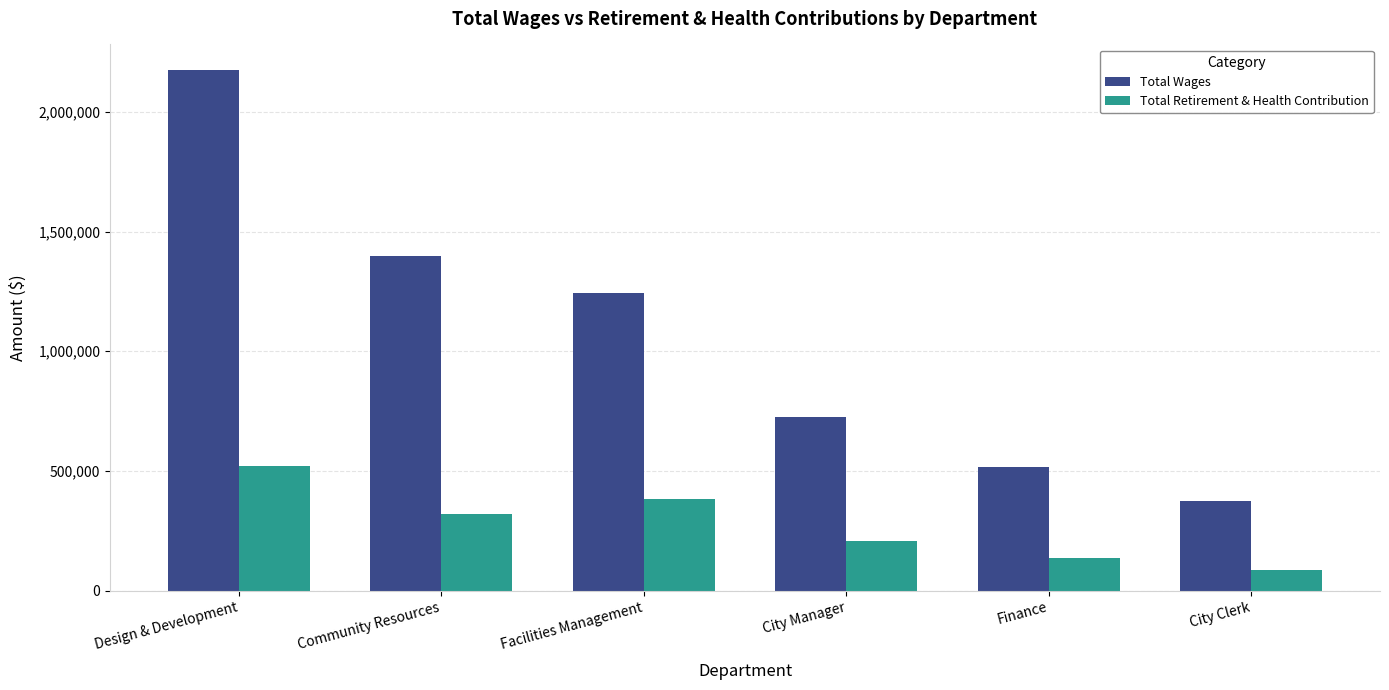

Rank the series at City Clerk from lowest to highest value.

Total Retirement & Health Contribution, Total Wages